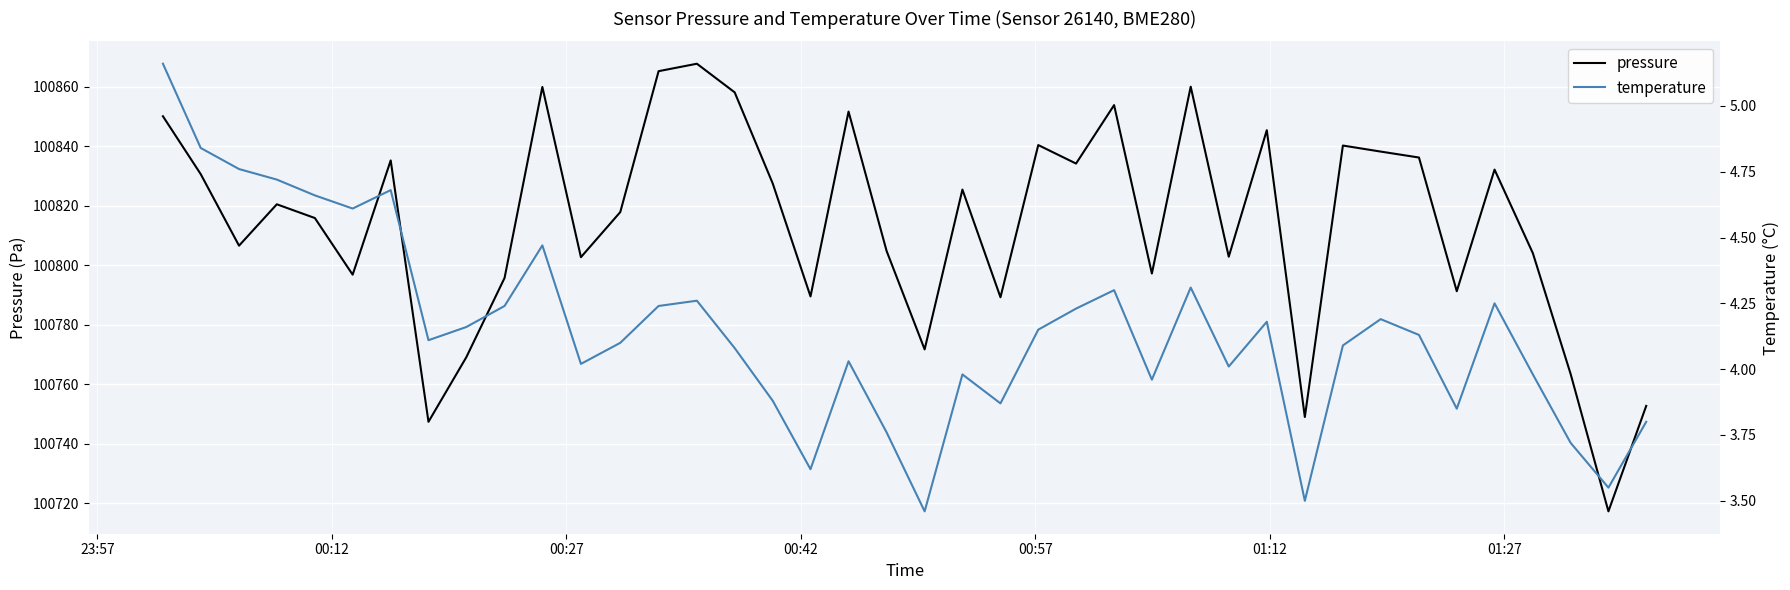

True or false: temperature and pressure cross at least once.

False